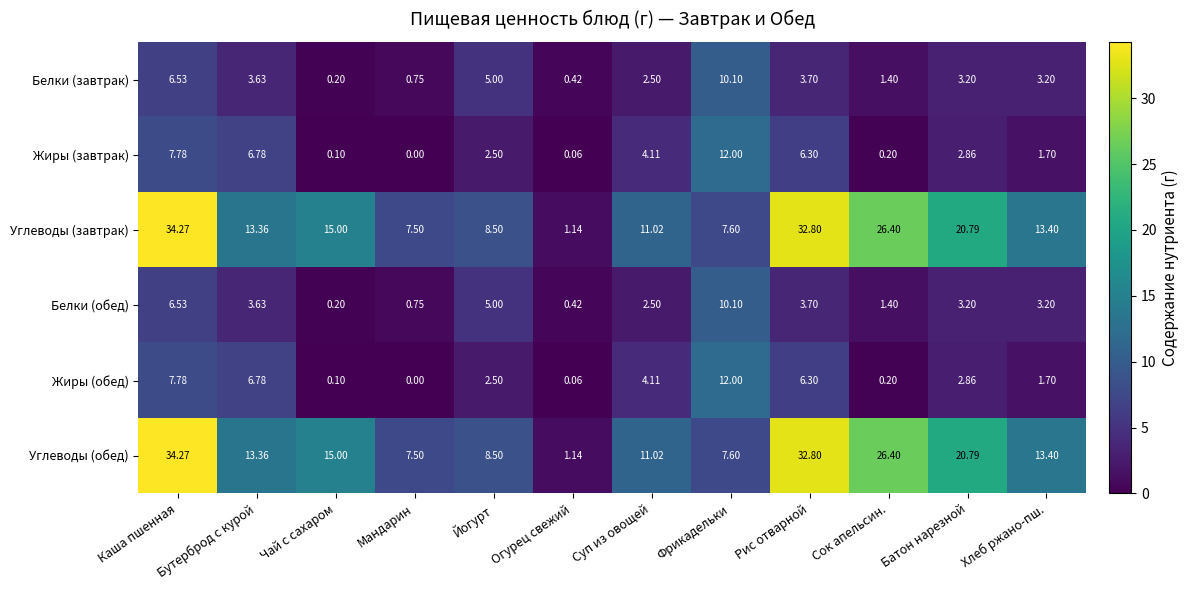

Which category has the highest value in the Белки (обед) series?

Фрикадельки